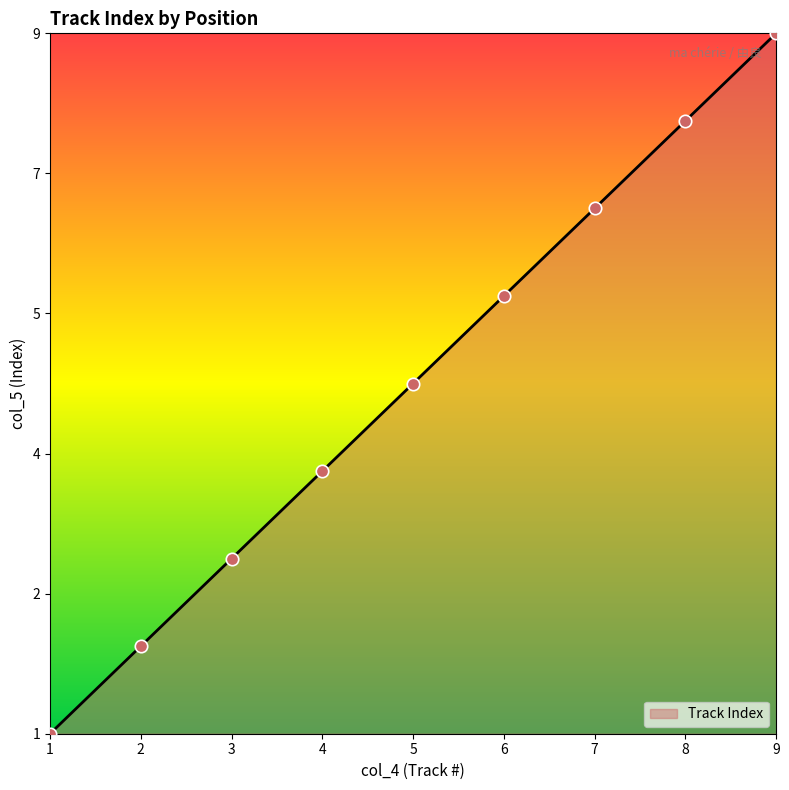

Does the chart have visible grid lines?

No